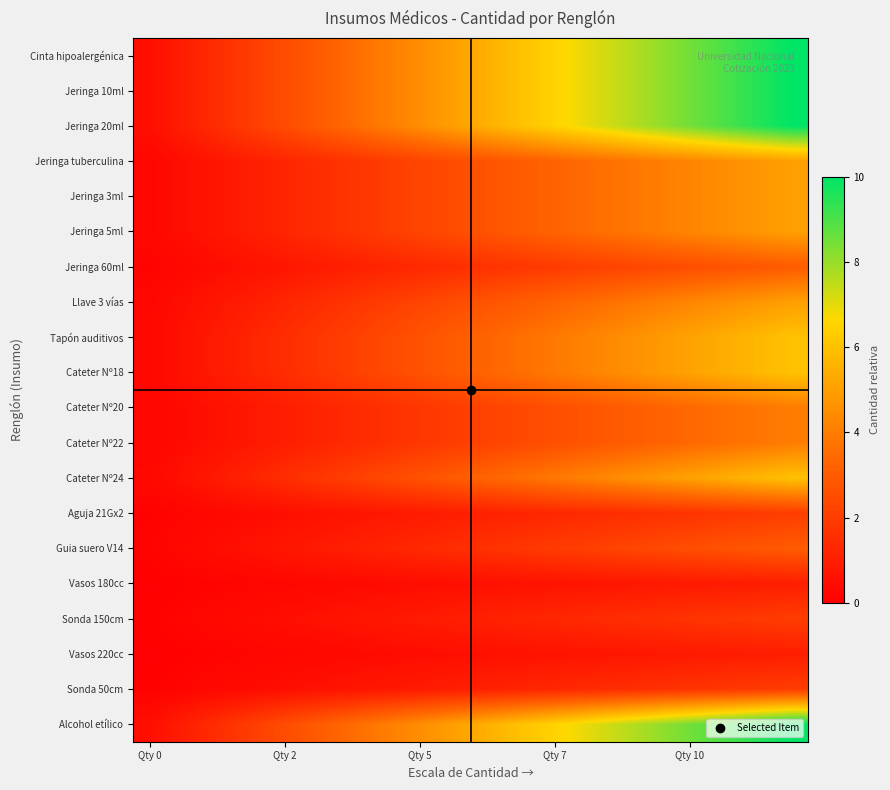

Which series has the largest range (max minus min)?

Cinta hipoalergénica